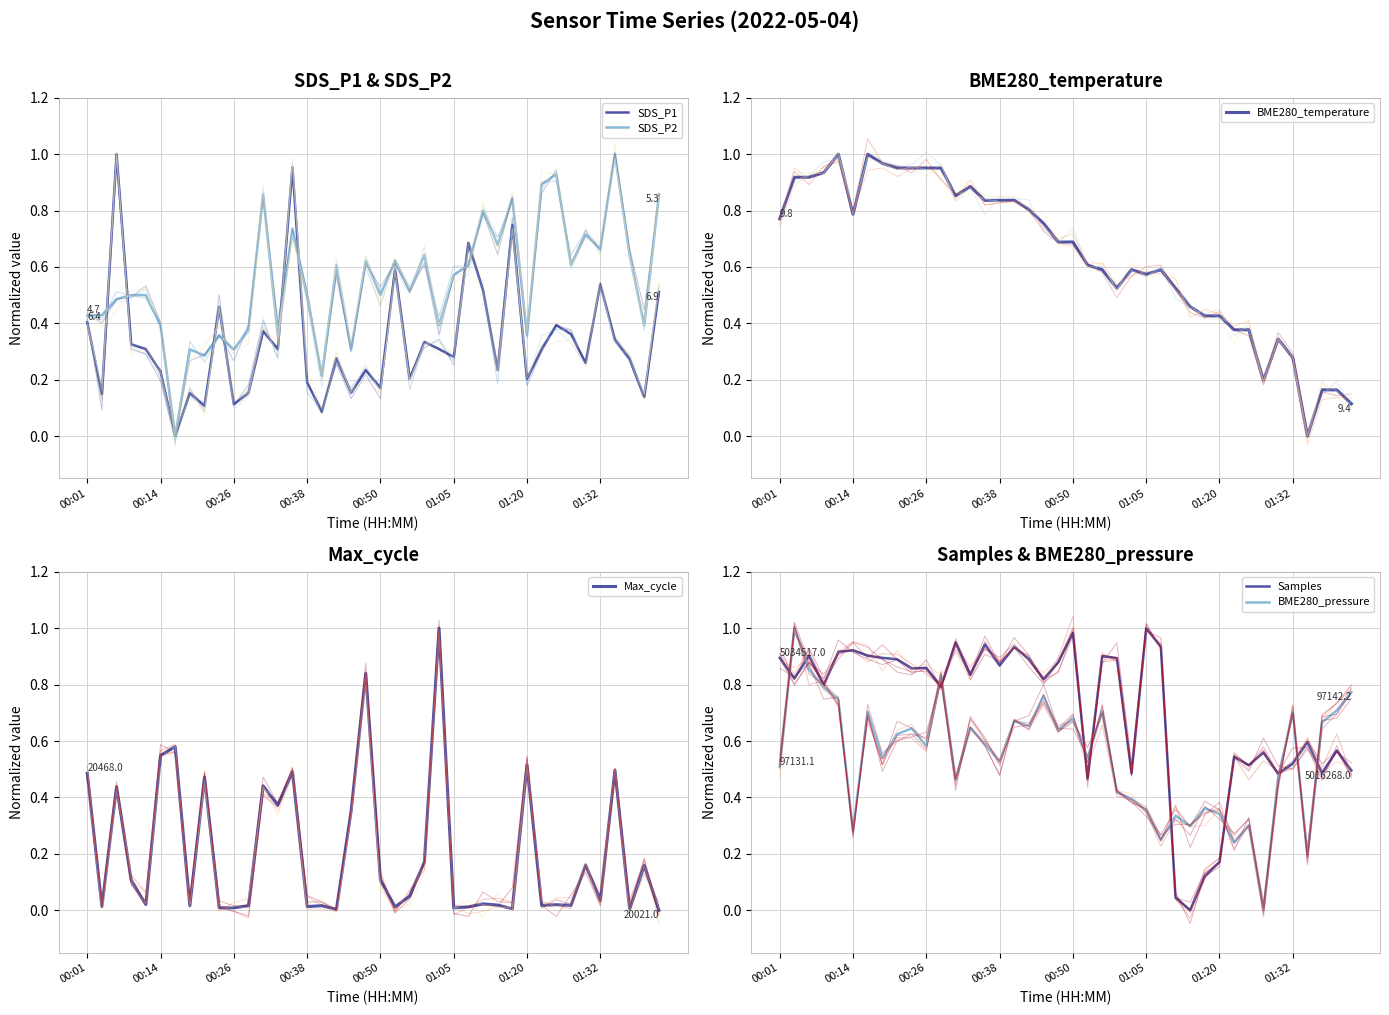

Which series ends up on top after the final intersection of SDS_P1 and SDS_P2?

SDS_P2